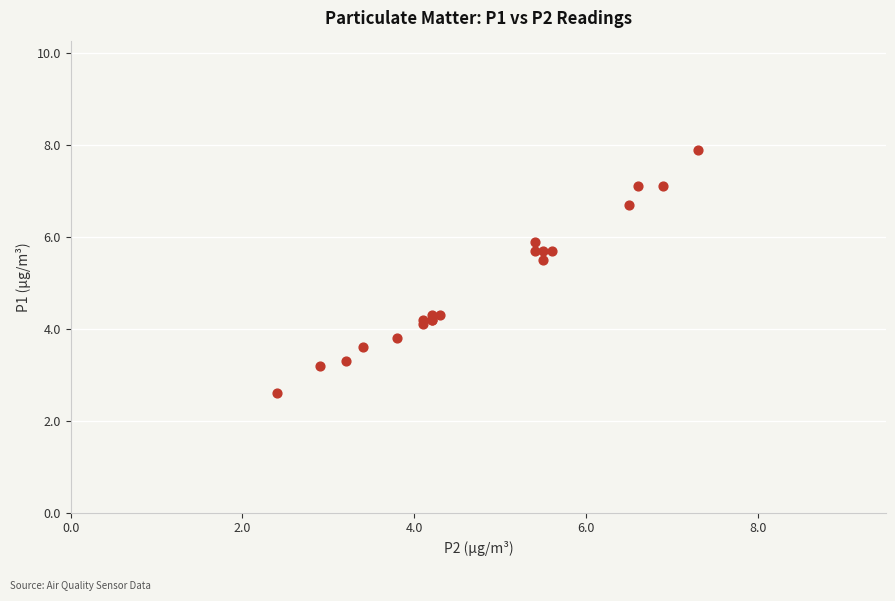

What Y value in the scatter plot is closest to 5?

5.5